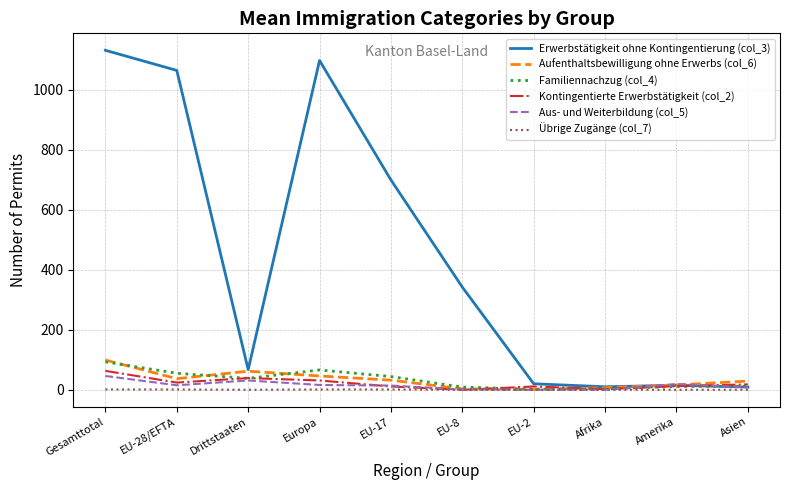

Which series has the widest spread of values?

Erwerbstätigkeit ohne Kontingentierung (col_3)